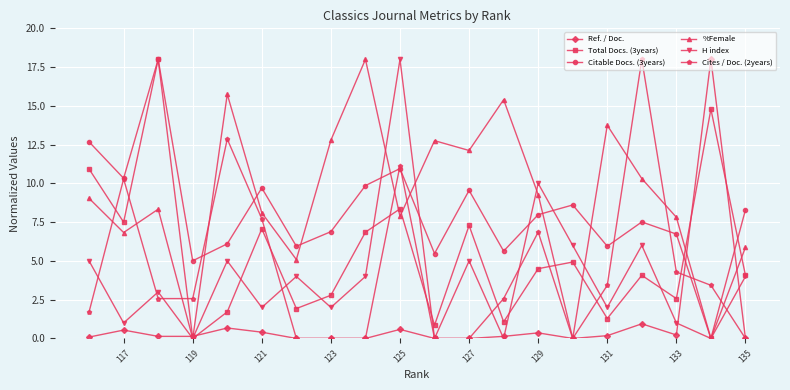

Count the number of data series in this chart.

6